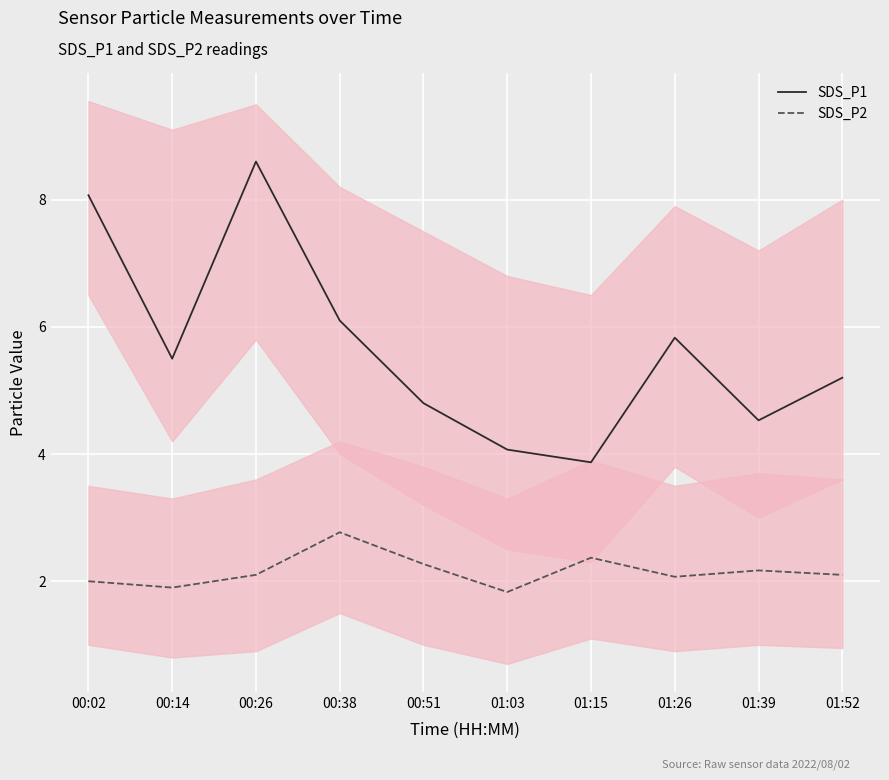

What are all the series names shown in the legend?

SDS_P1, SDS_P2